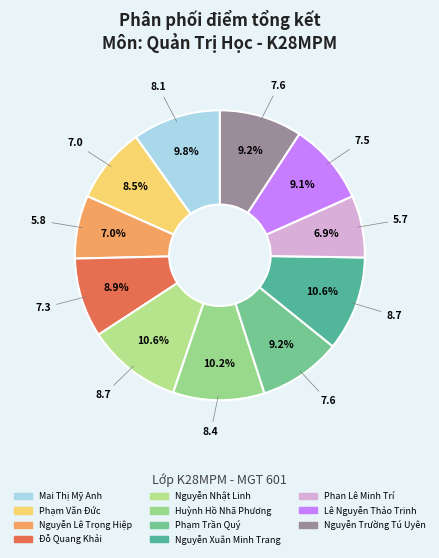

What is the smallest slice in the pie chart?

Phan Lê Minh Trí